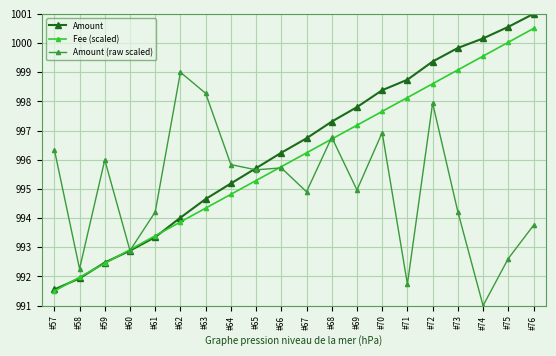

List the series in order of their overall mean, lowest first.

Amount (raw scaled), Fee (scaled), Amount